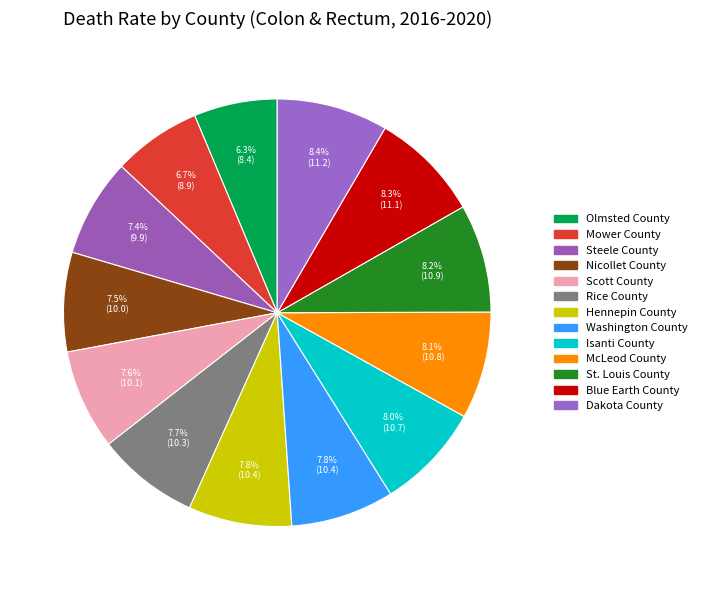

To the nearest percent, what is the combined percentage of McLeod County and Rice County?

16%